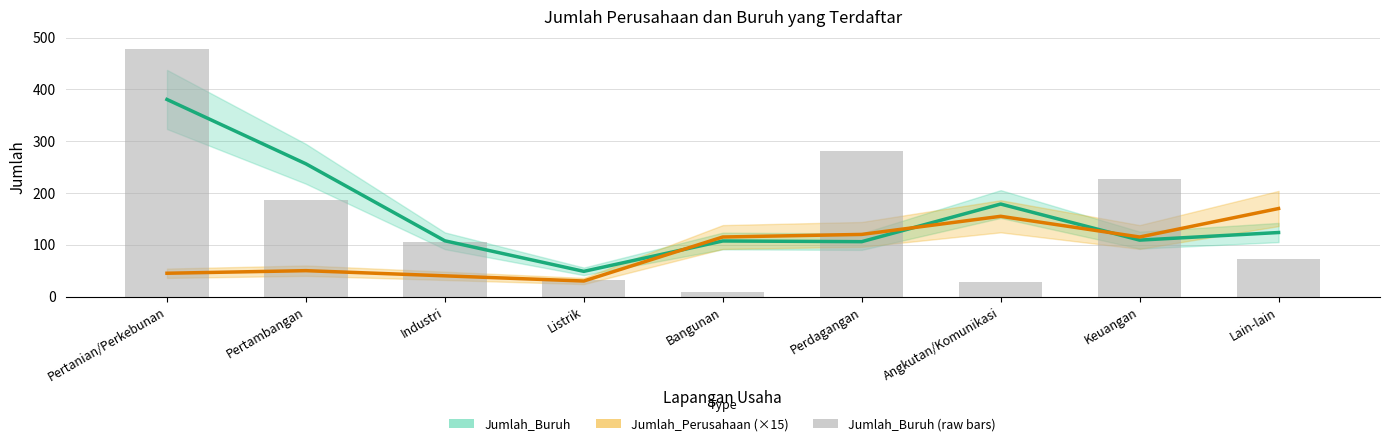

How many data points in Jumlah_Buruh are less than 108?

4